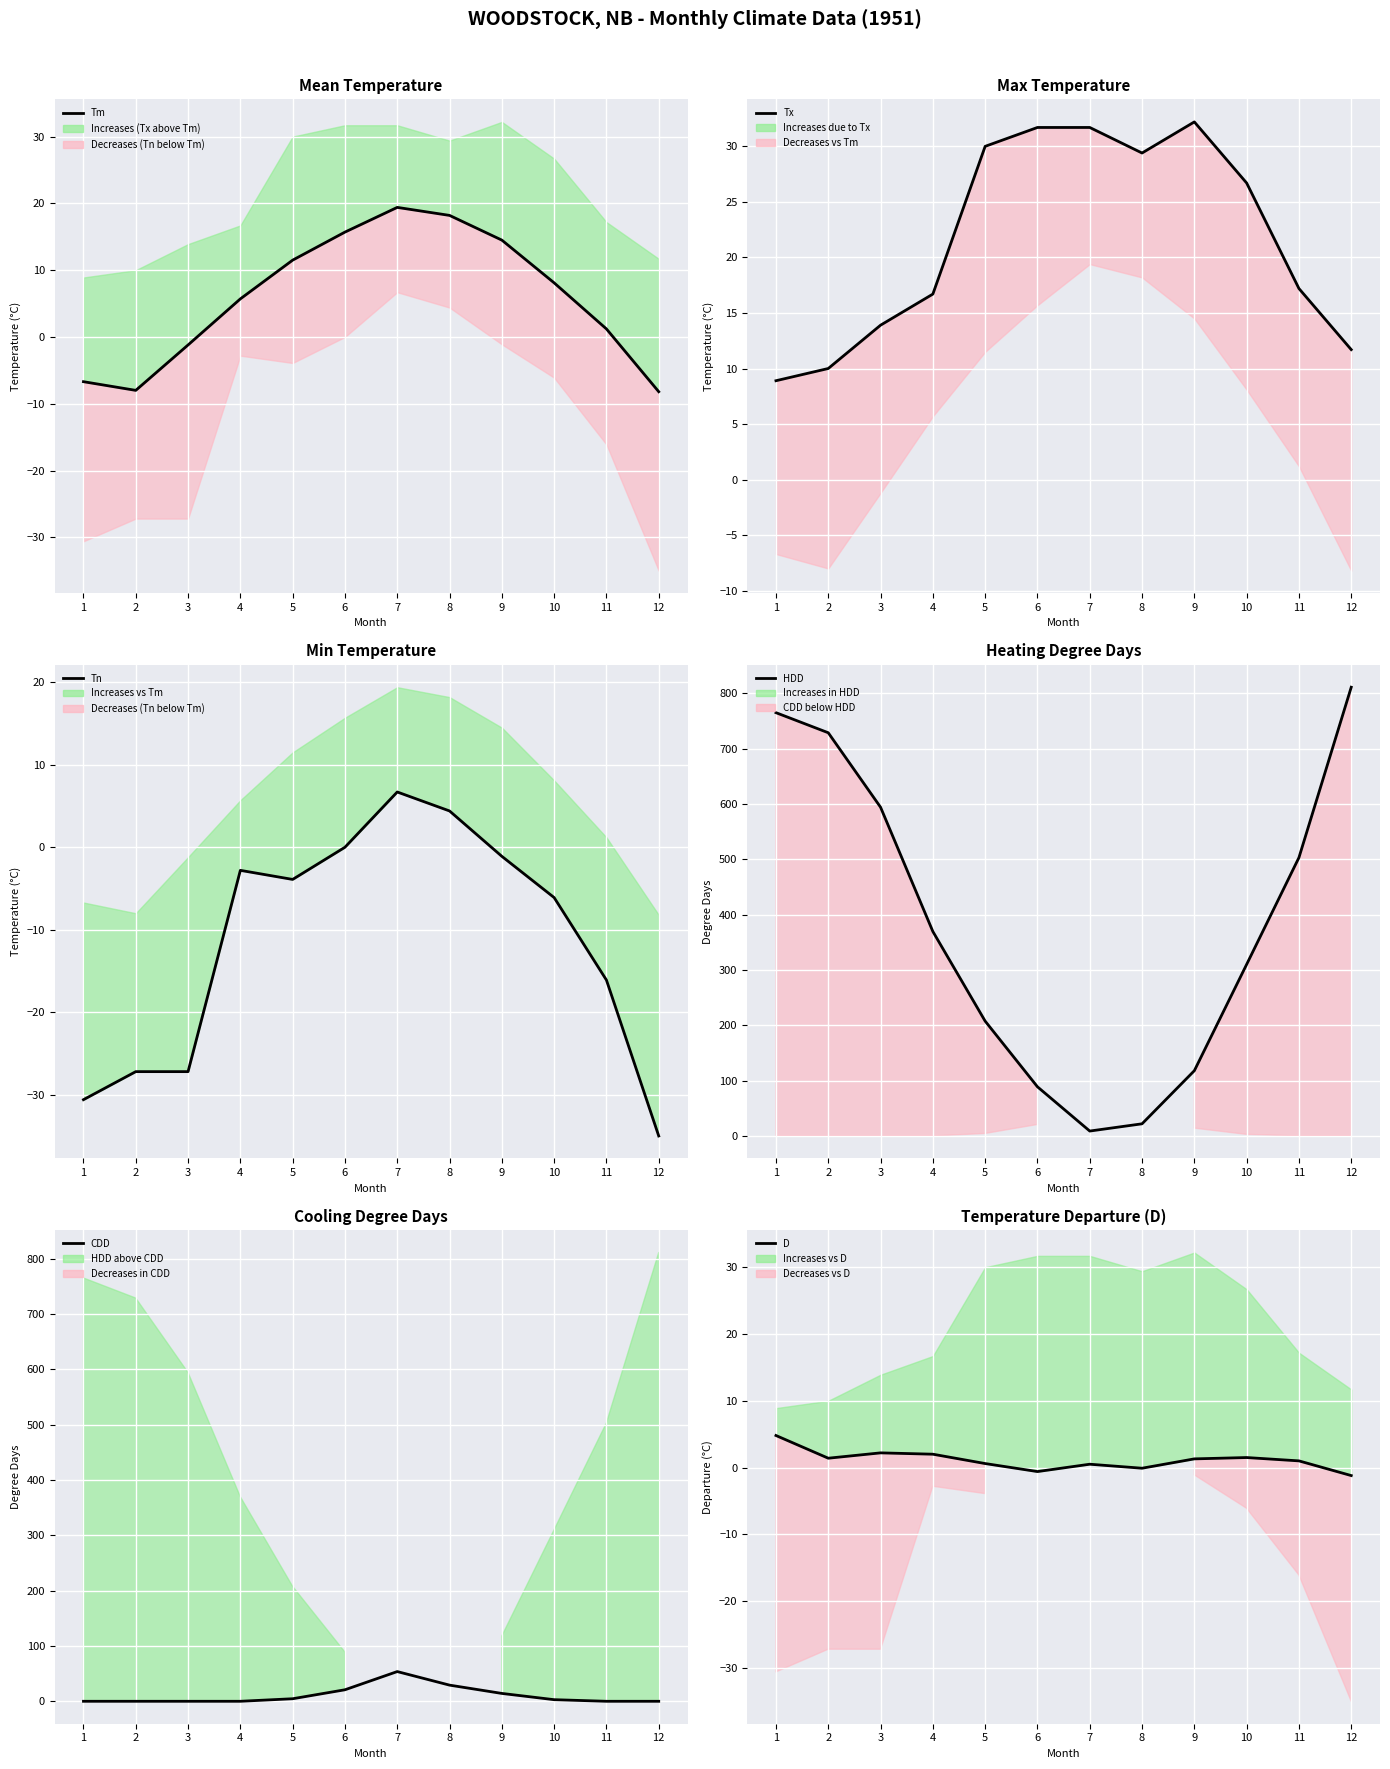

Which series has the largest total across all categories?

HDD